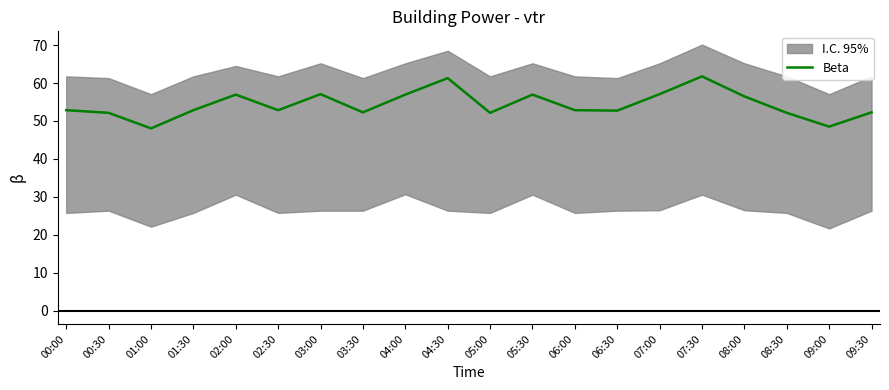

Which has a higher value, 03:30 or 08:00?

08:00